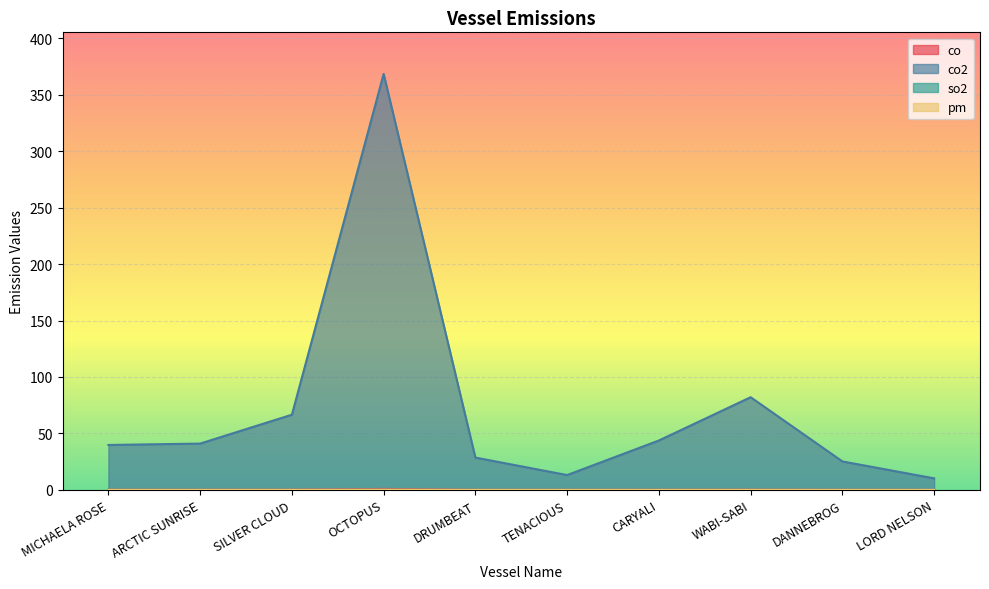

Is the value of co2 at MICHAELA ROSE greater than the value of pm at DRUMBEAT?

Yes